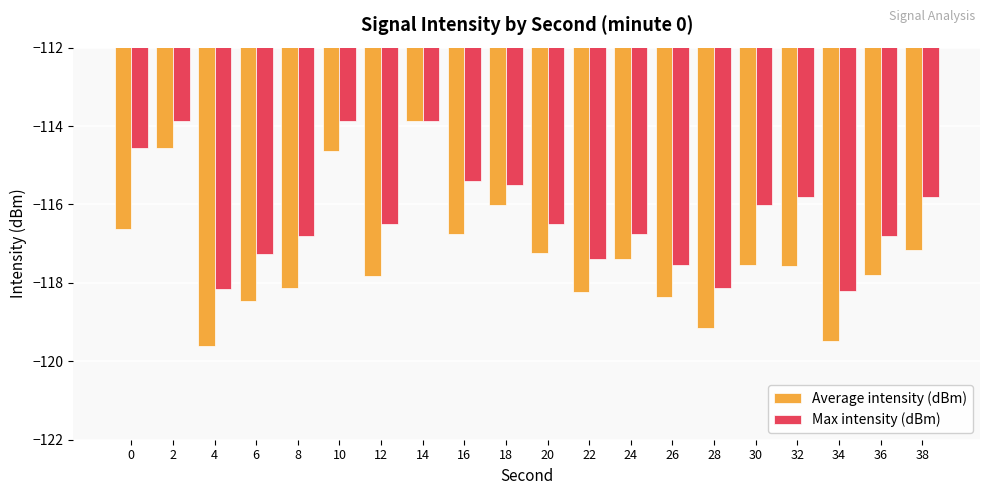

At 6, list the series in order from largest to smallest.

Max intensity (dBm), Average intensity (dBm)